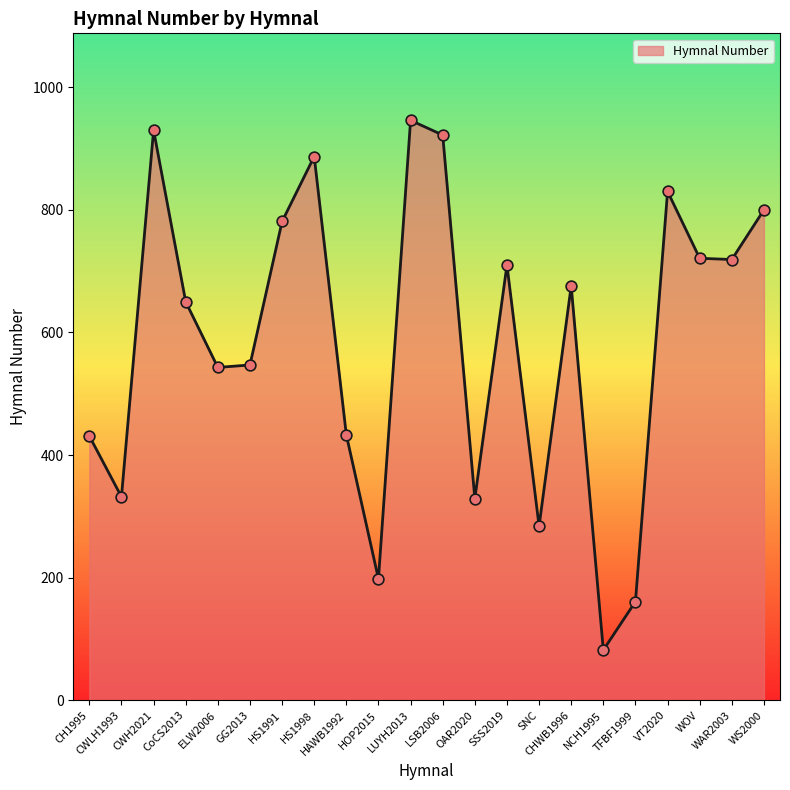

What is the ratio of the value at TFBF1999 to the value at CH1995?

0.4